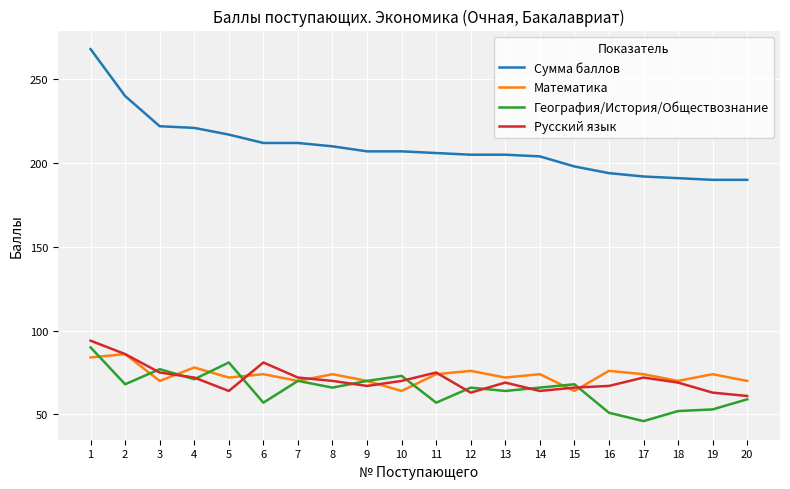

Does the chart have visible grid lines?

Yes